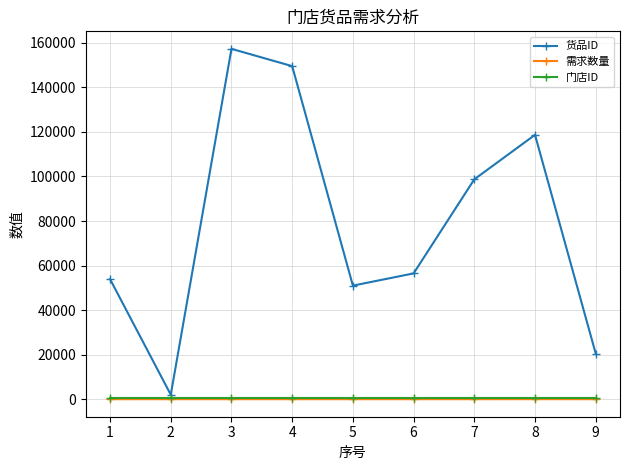

Is the value of 需求数量 at 5 greater than the value of 货品ID at 3?

No